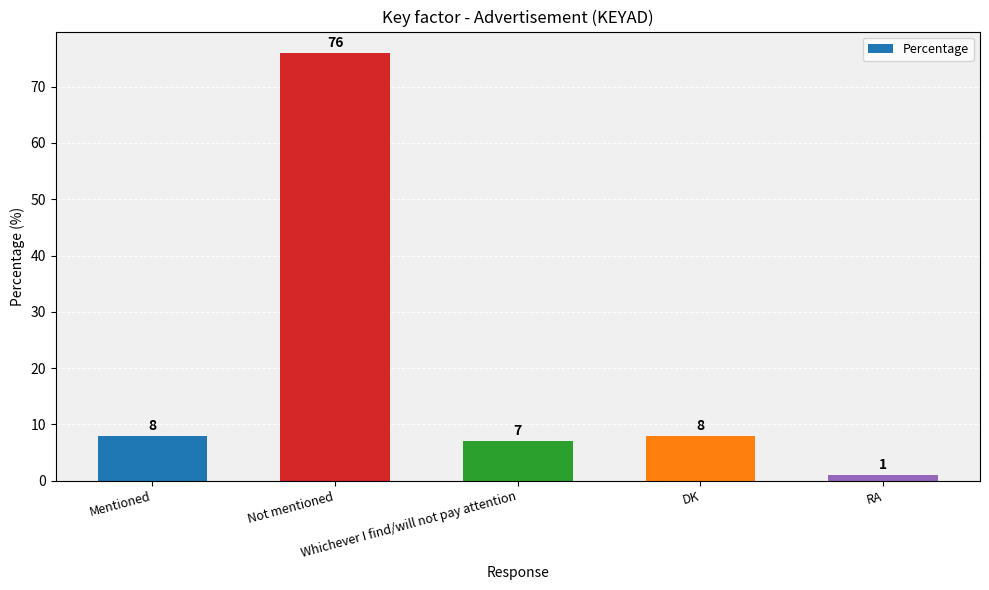

What is the greatest value displayed?

76